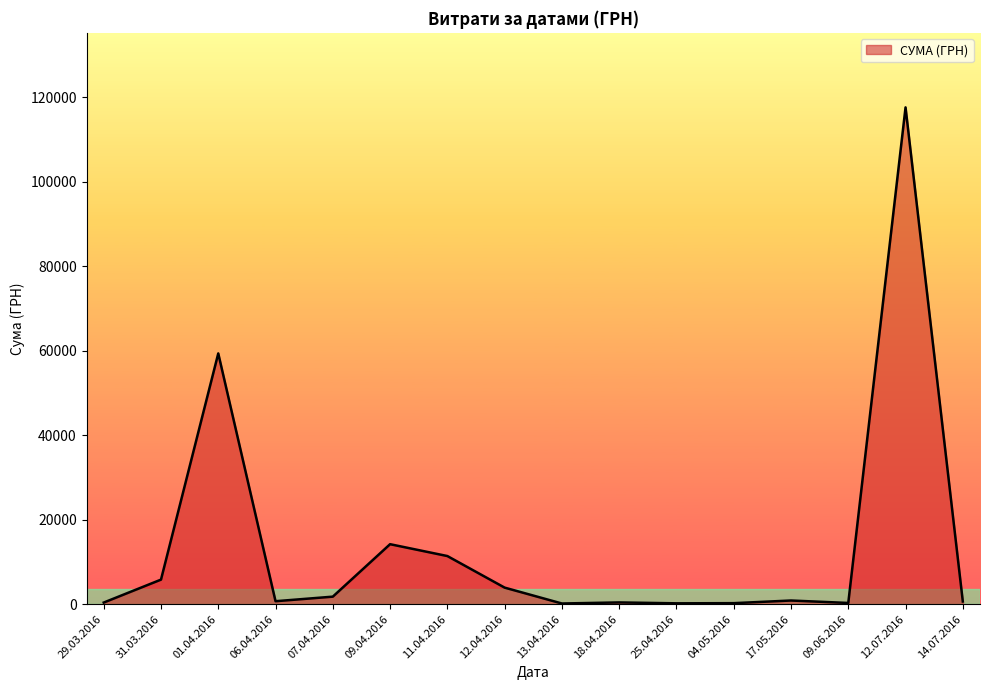

What is the difference between the maximum and minimum values?

117394.9